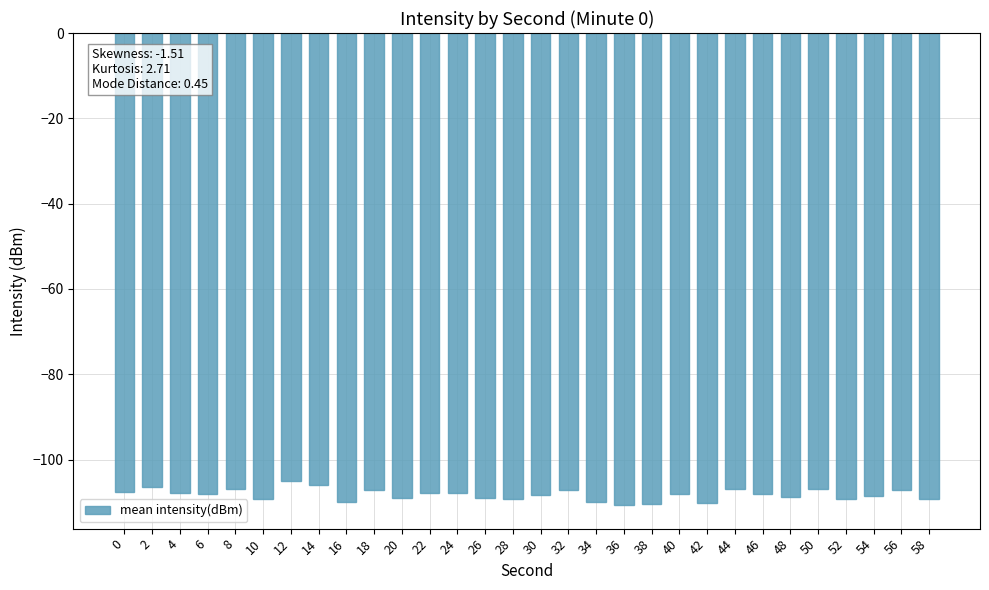

Are the bars horizontal?

No